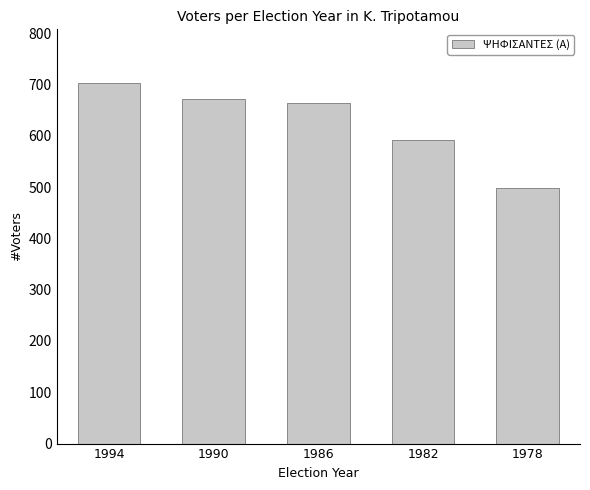

How many bars are there in total?

5